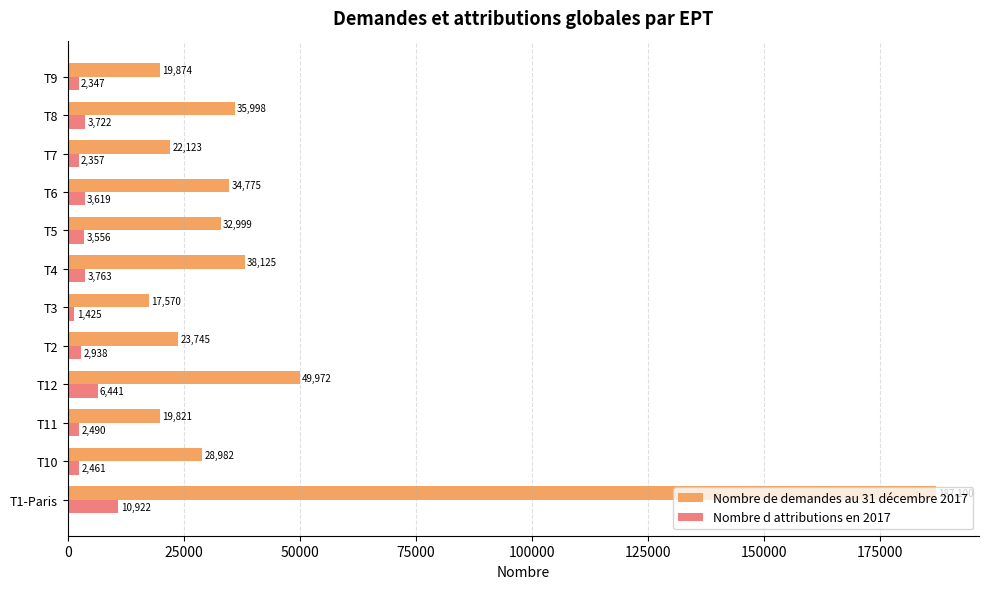

What is the difference between the maximum and minimum values in the Nombre de demandes au 31 décembre 2017 series?

169530